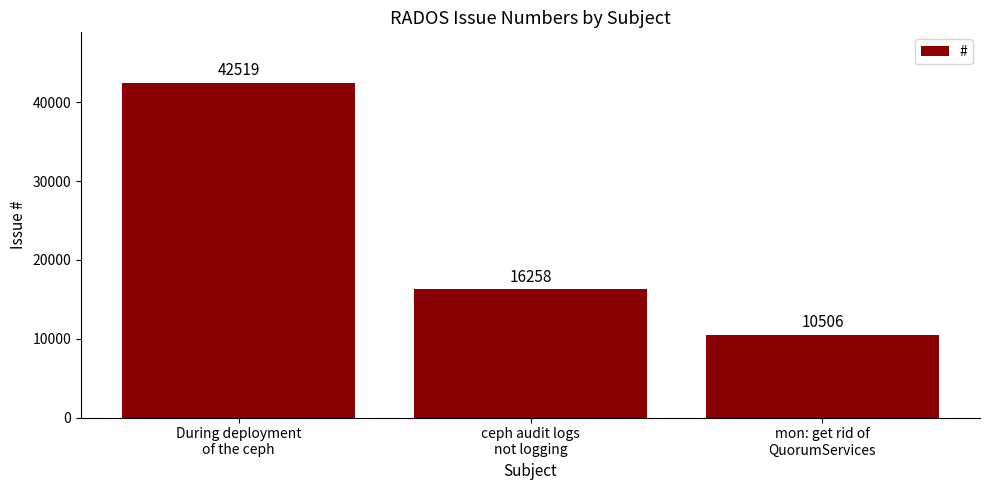

What is the value of the 3rd bar from the left?

10506